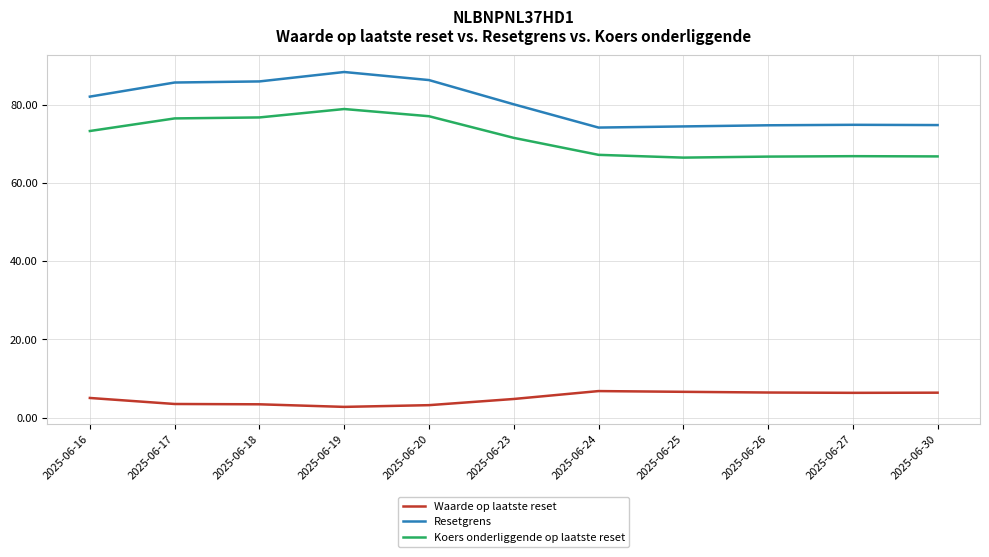

Is it true that Koers onderliggende op laatste reset equals 127.1 at 2025-06-16?

False